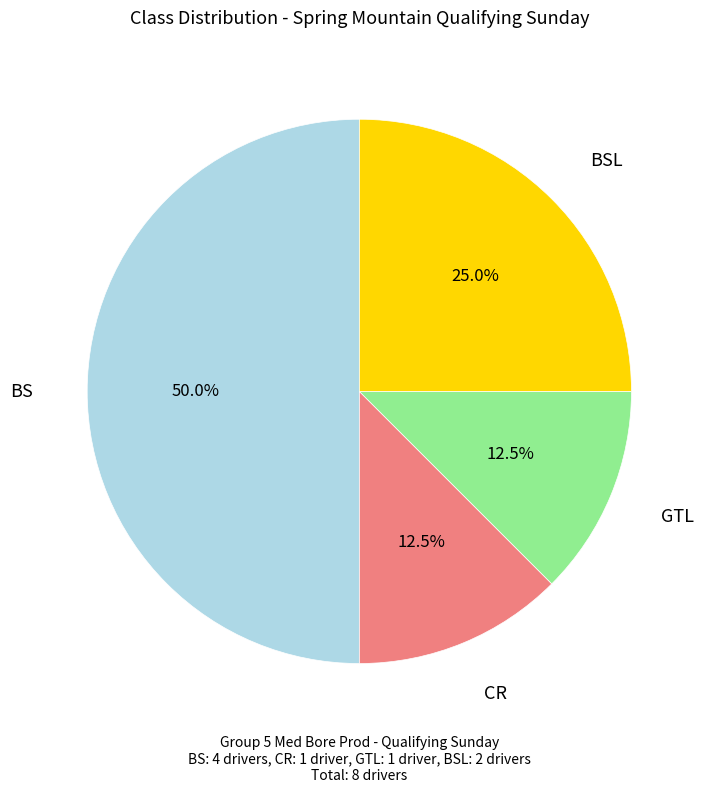

Which slice is the smallest?

CR